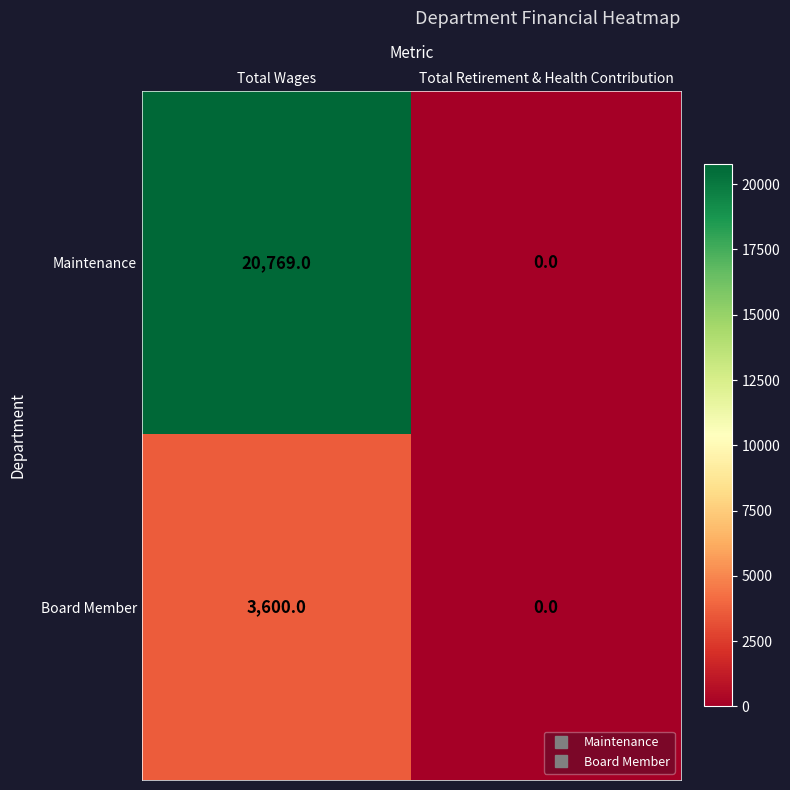

Rank the series by their average value, from highest to lowest.

Maintenance, Board Member